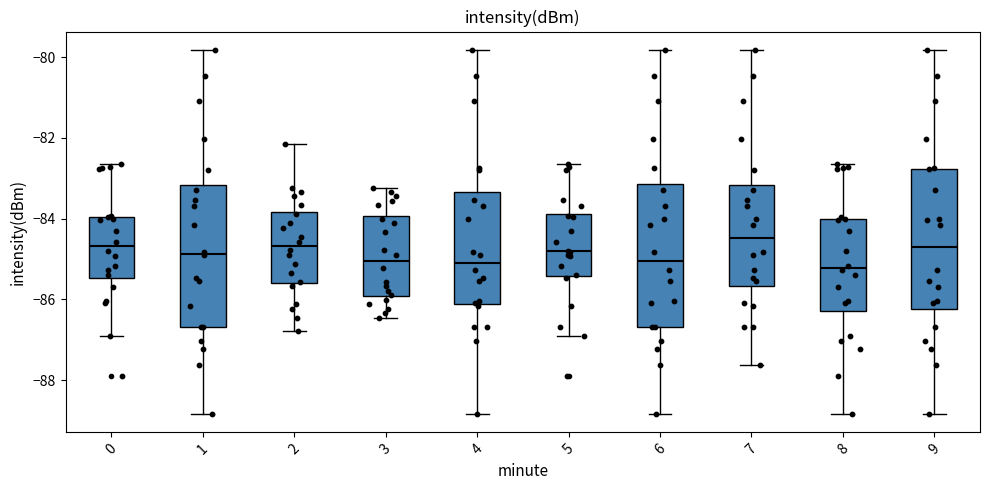

Reading left to right, read every box against the y-axis: the position of its median line, the range the box covers, and the ends of its whiskers. The values are not printed on the chart, so give them approximately, as read against the axis.

0: median -84.6, box -85.4 to -84.0, whiskers -86.8 to -82.6
1: median -84.8, box -86.6 to -83.2, whiskers -88.8 to -79.8
2: median -84.6, box -85.6 to -83.8, whiskers -86.8 to -82.2
3: median -85.0, box -86.0 to -84.0, whiskers -86.4 to -83.2
4: median -85.0, box -86.2 to -83.4, whiskers -88.8 to -79.8
5: median -84.8, box -85.4 to -83.8, whiskers -86.8 to -82.6
6: median -85.0, box -86.6 to -83.2, whiskers -88.8 to -79.8
7: median -84.4, box -85.6 to -83.2, whiskers -87.6 to -79.8
8: median -85.2, box -86.2 to -84.0, whiskers -88.8 to -82.6
9: median -84.8, box -86.2 to -82.8, whiskers -88.8 to -79.8